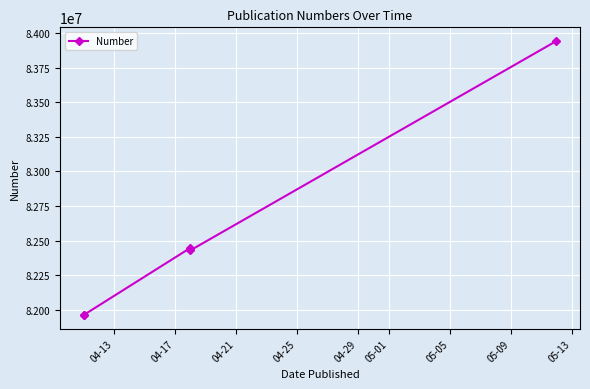

How many series are shown in this chart?

1